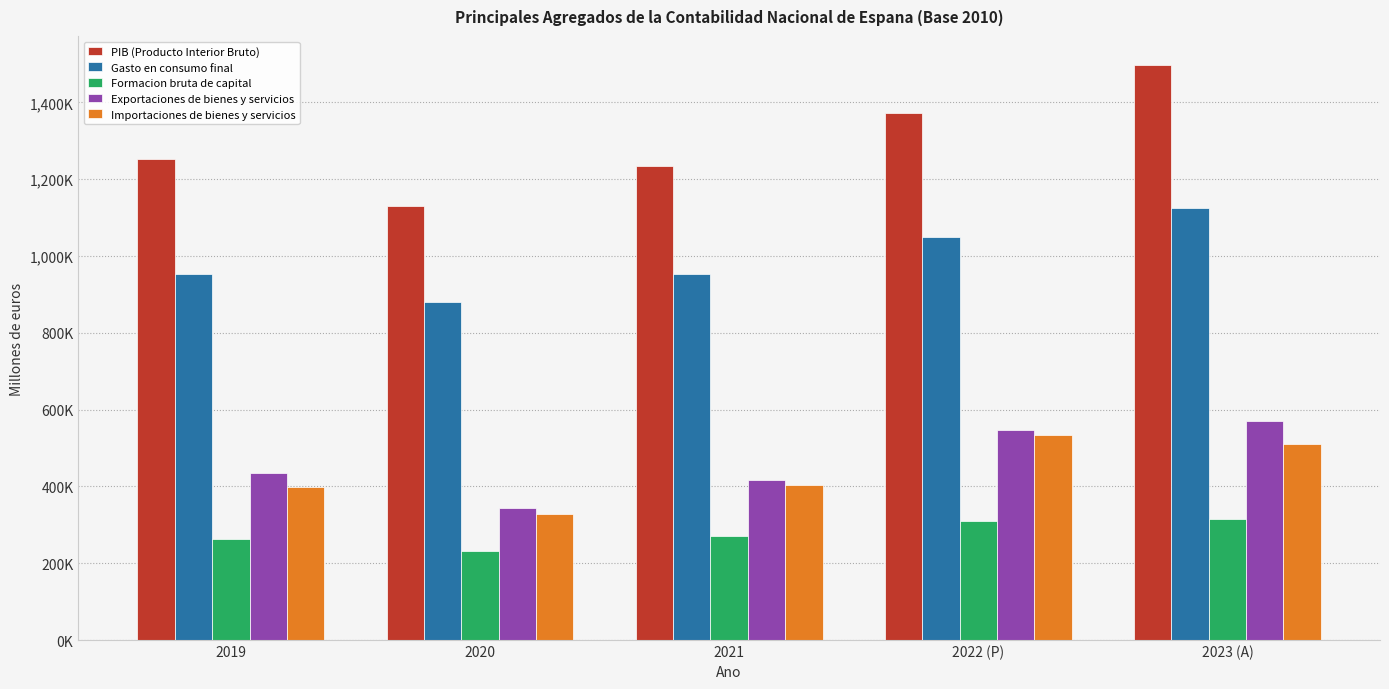

Are the bars horizontal?

No